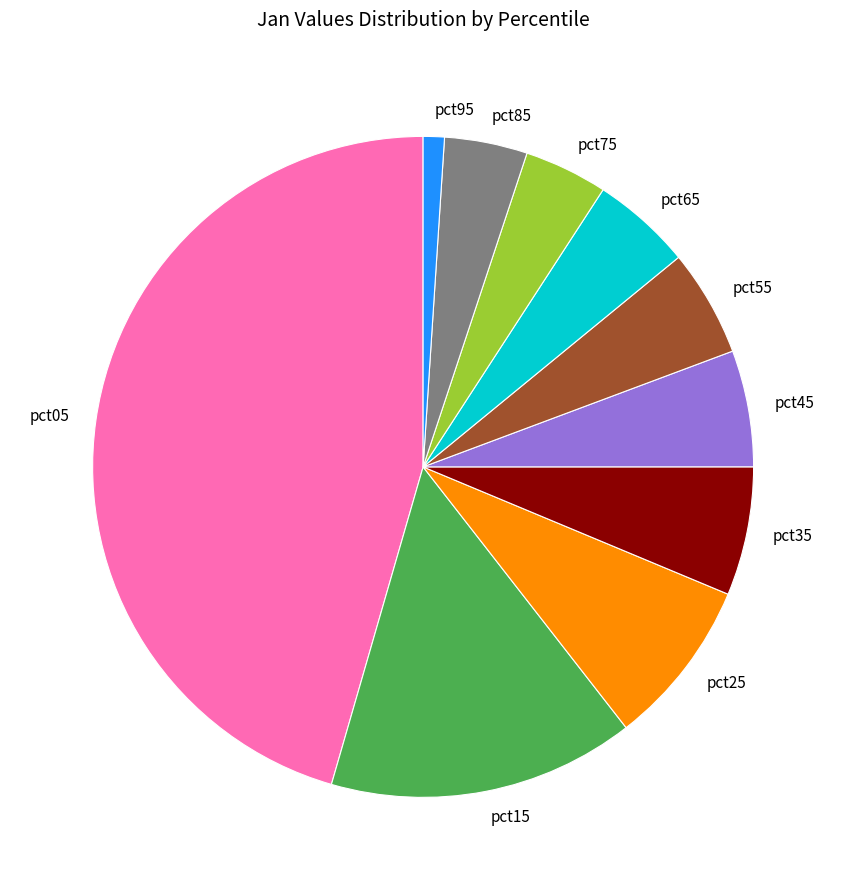

Between pct25 and pct45, which is larger?

pct25